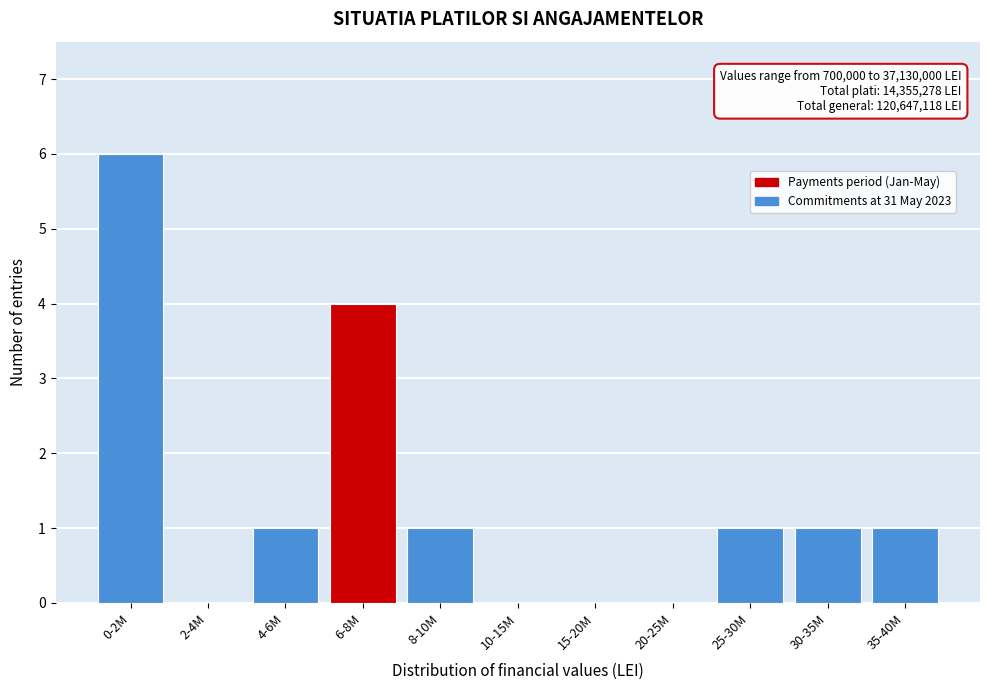

Reading left to right, list all the values displayed in this chart.

0-2M=6	2-4M=0	4-6M=1	6-8M=4	8-10M=1	10-15M=0	15-20M=0	20-25M=0	25-30M=1	30-35M=1	35-40M=1